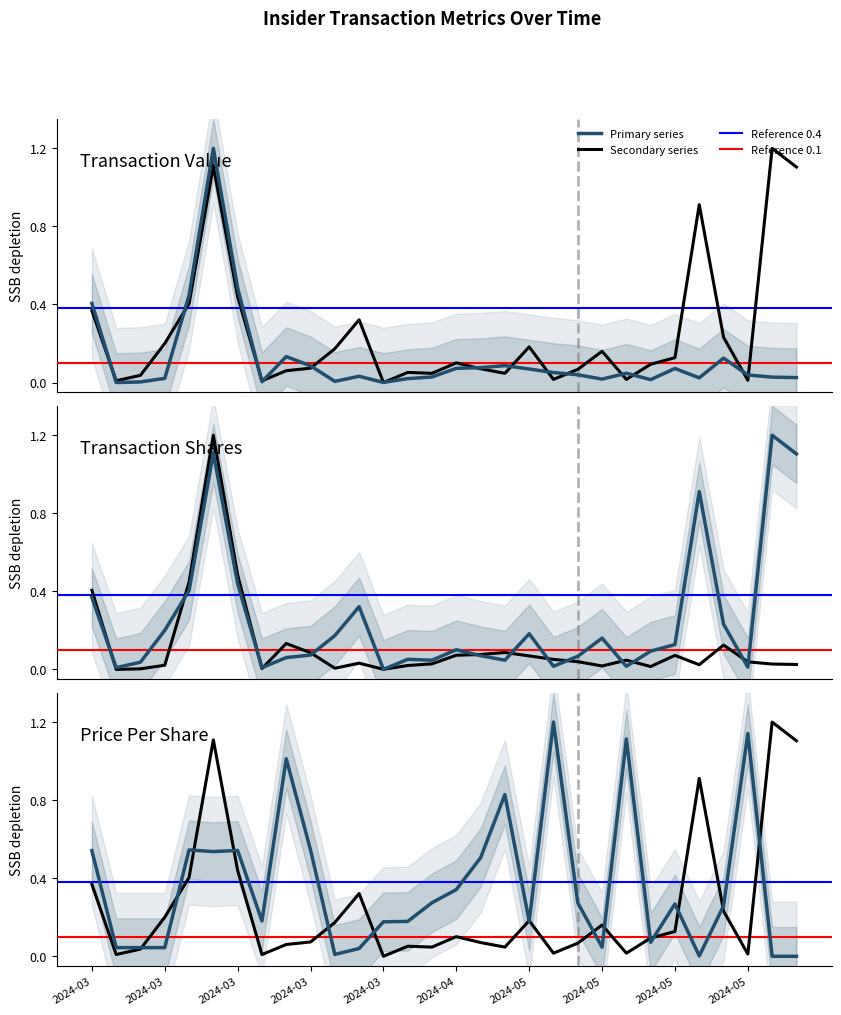

Which category has the highest value across all series?

5